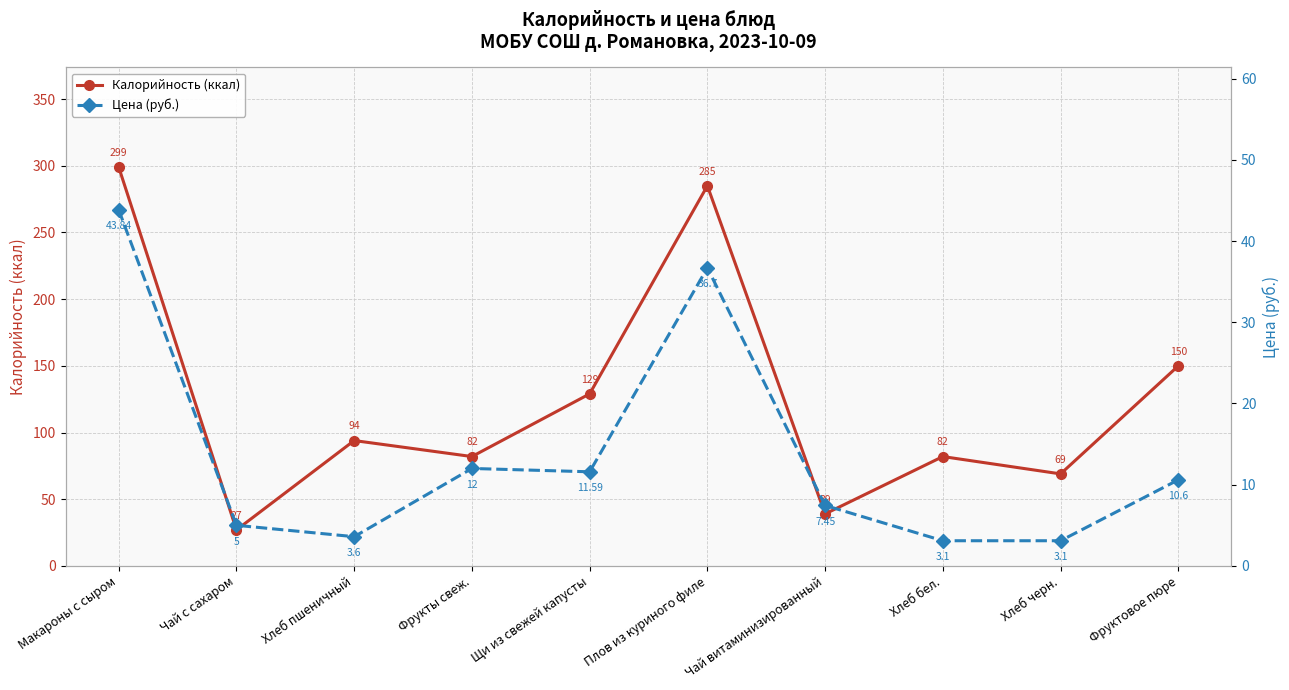

What is the value of the Цена (руб.) point at the 5th from the left?

11.6